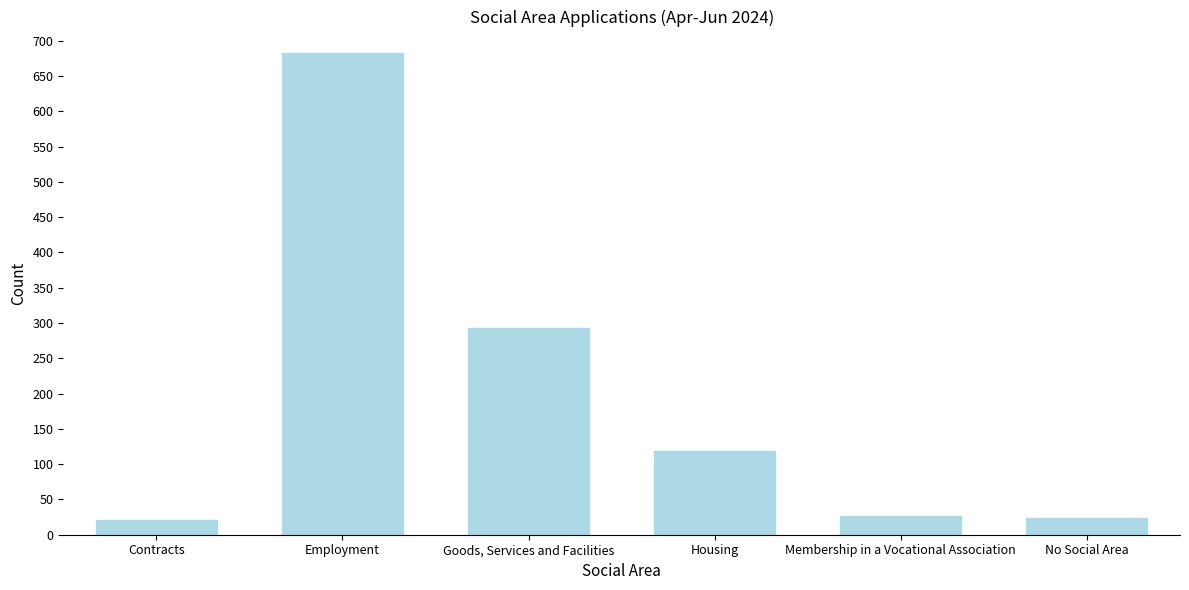

Rank the categories by value from lowest to highest.

Contracts, No Social Area, Membership in a Vocational Association, Housing, Goods, Services and Facilities, Employment